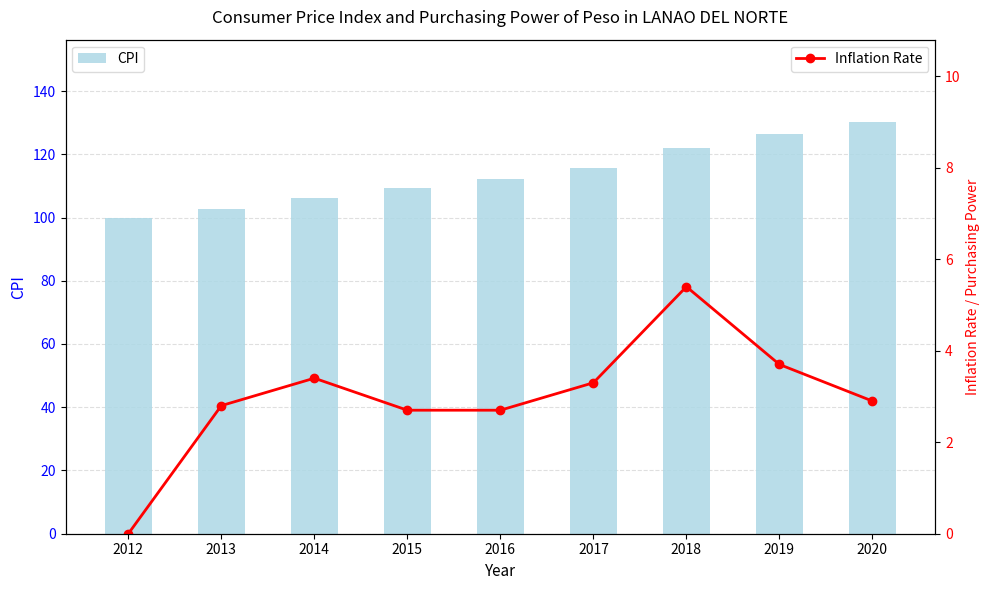

What is the total value across all series at 2014?

109.7